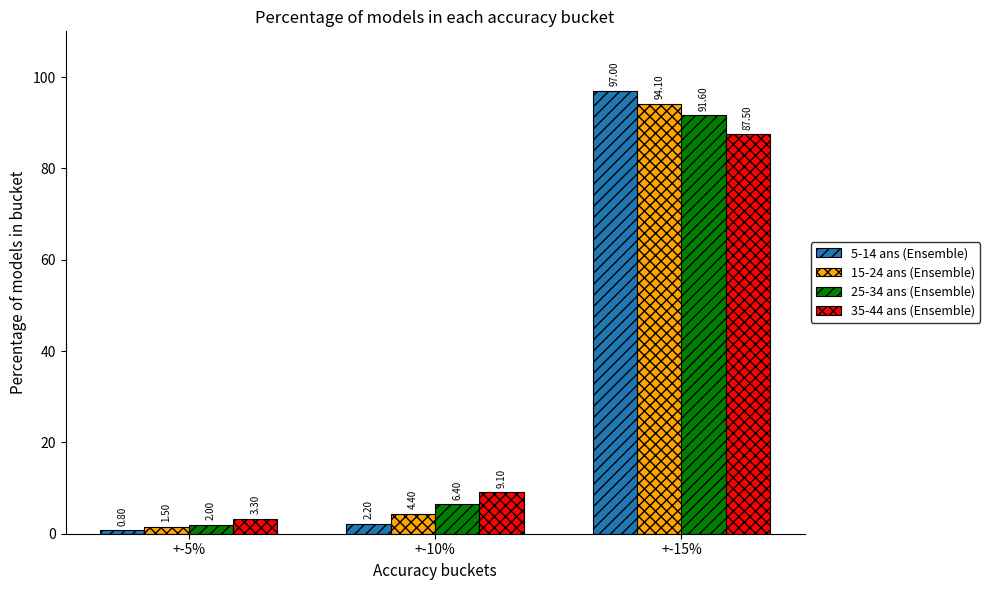

Which series has the largest range (max minus min)?

5-14 ans (Ensemble)